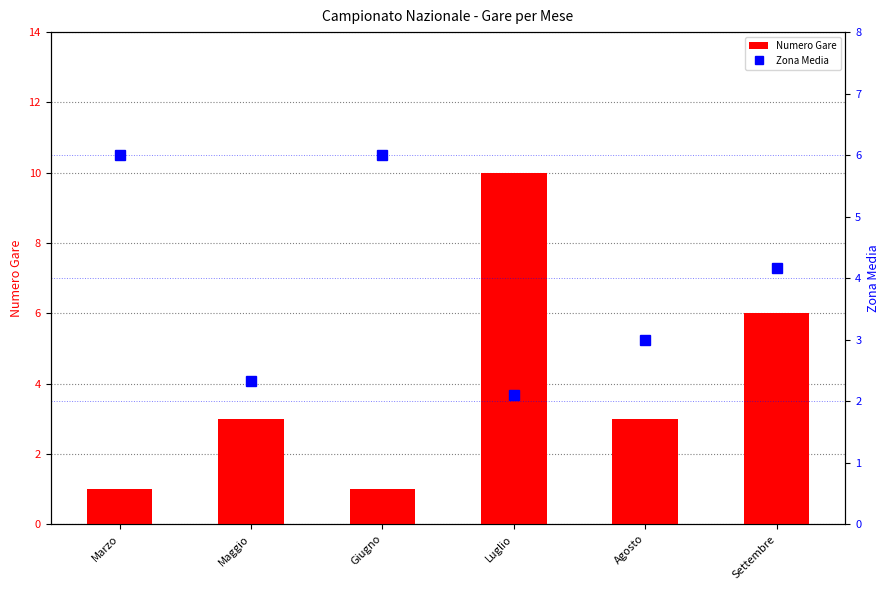

What is the spread (max minus min) of values at Maggio?

0.7